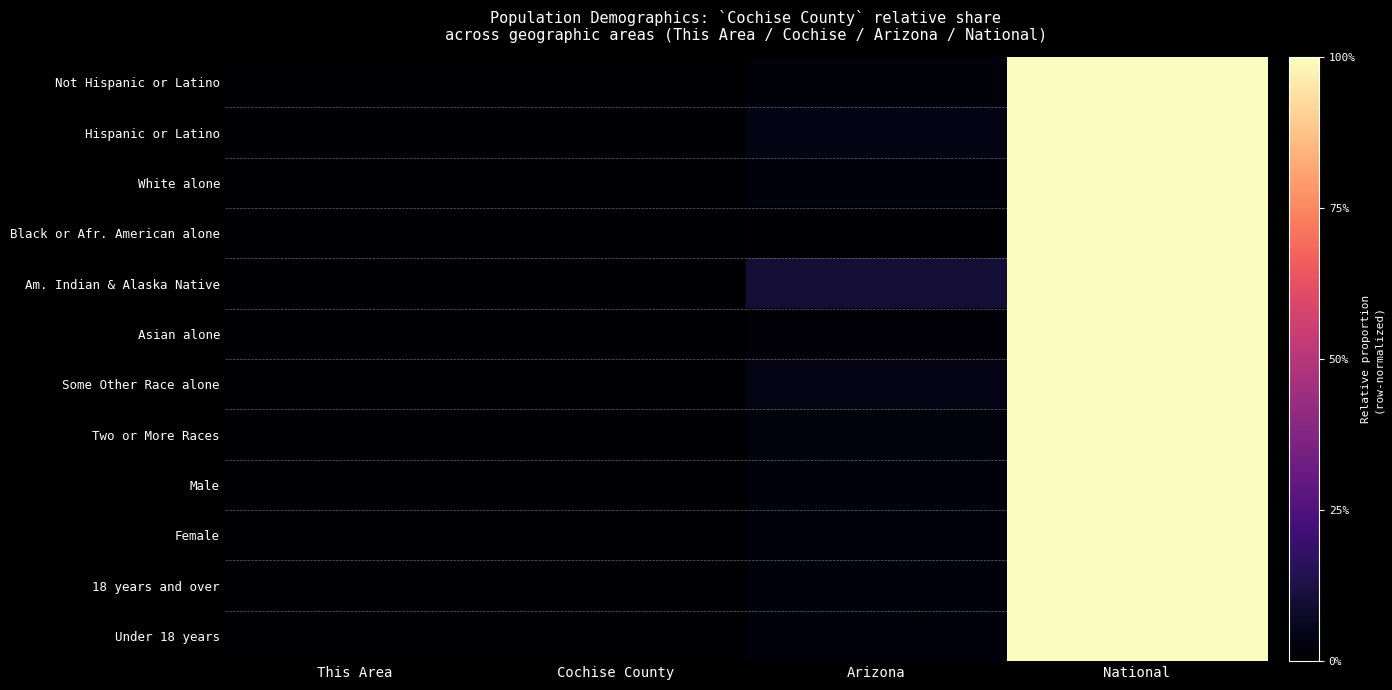

List the series in order of their peak value, highest first.

Not Hispanic or Latino, Hispanic or Latino, White alone, Black or Afr. American alone, Am. Indian & Alaska Native, Asian alone, Some Other Race alone, Two or More Races, Male, Female, 18 years and over, Under 18 years